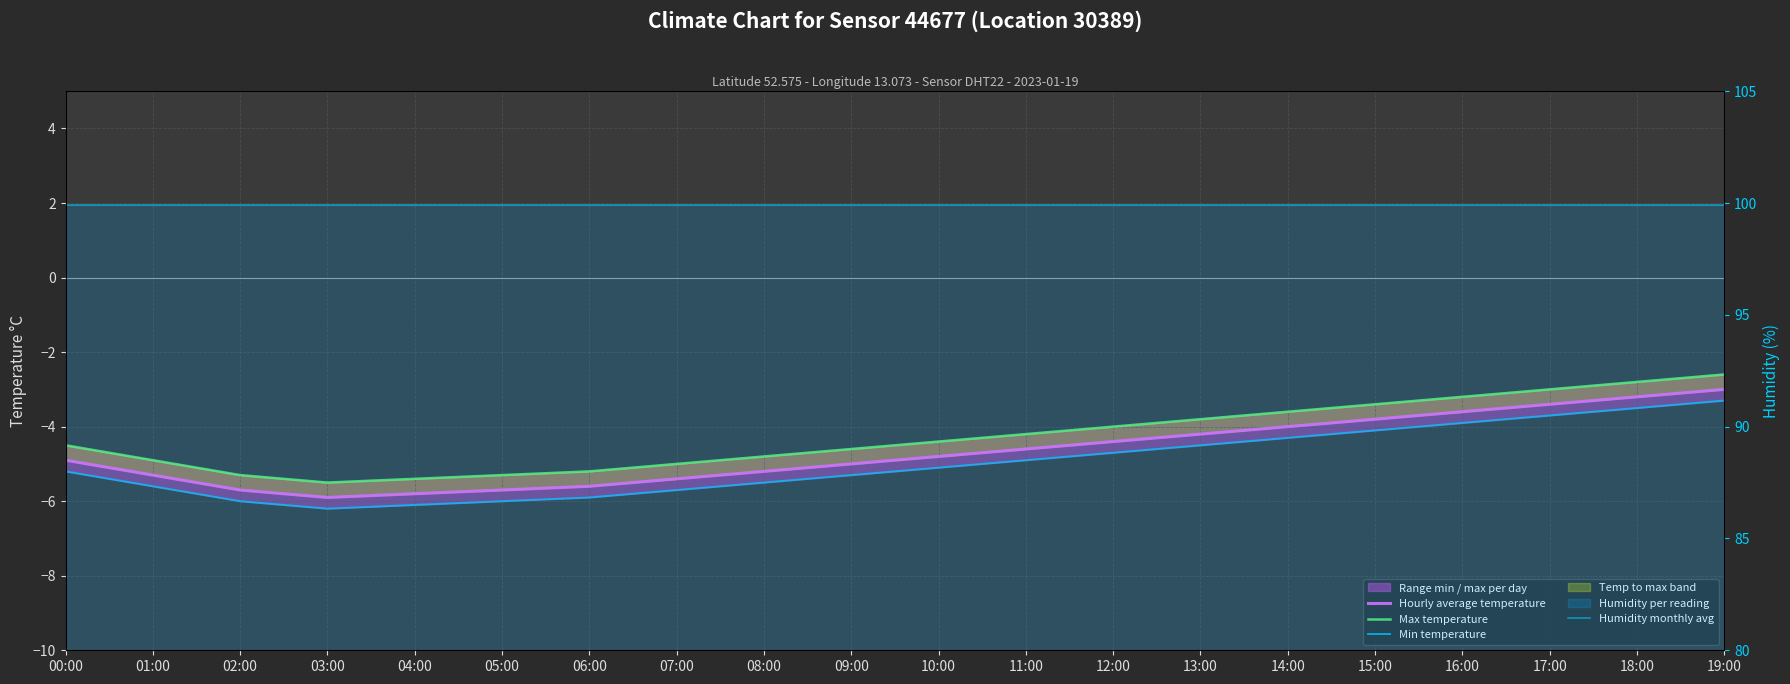

At 01:00, list the series in order from smallest to largest.

Min temperature, Hourly average temperature, Max temperature, Humidity monthly avg